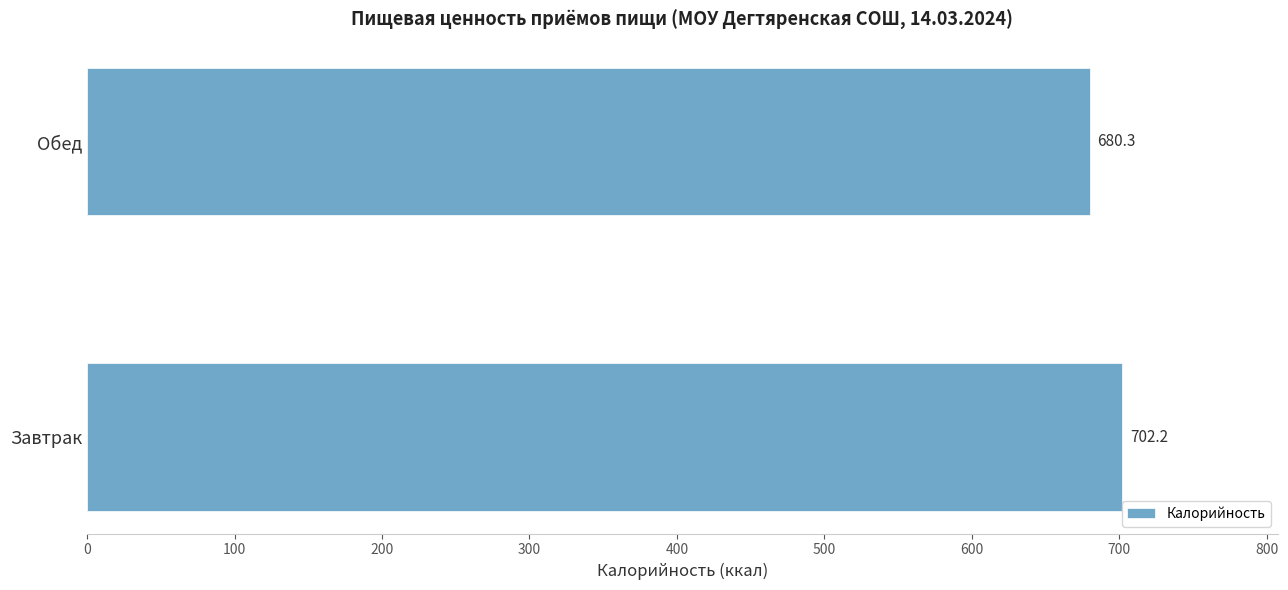

Is it true that the value at Обед is 680.3?

True